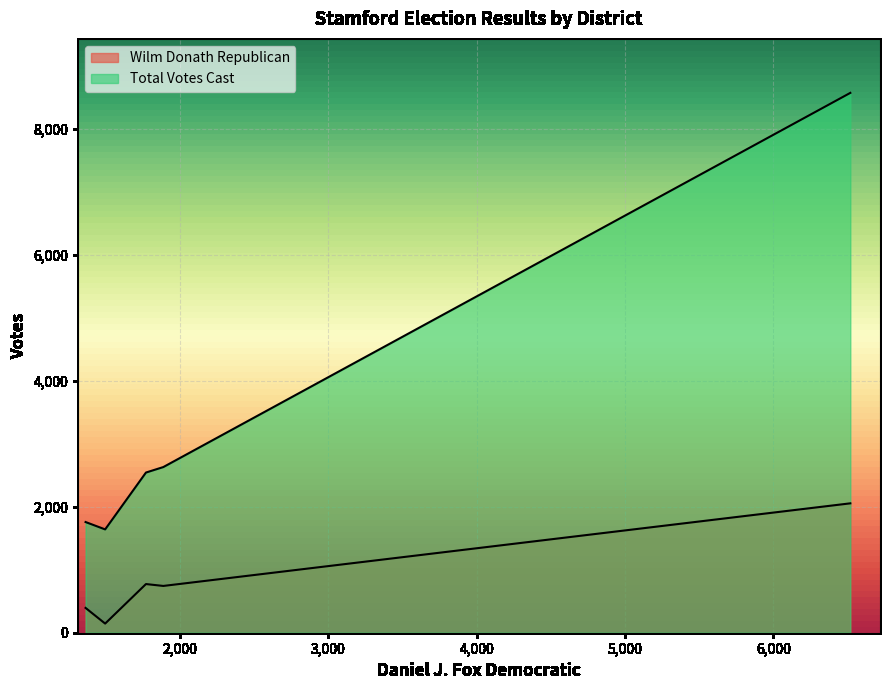

True or false: Wilm Donath Republican has a value of 394 at 1364.

True